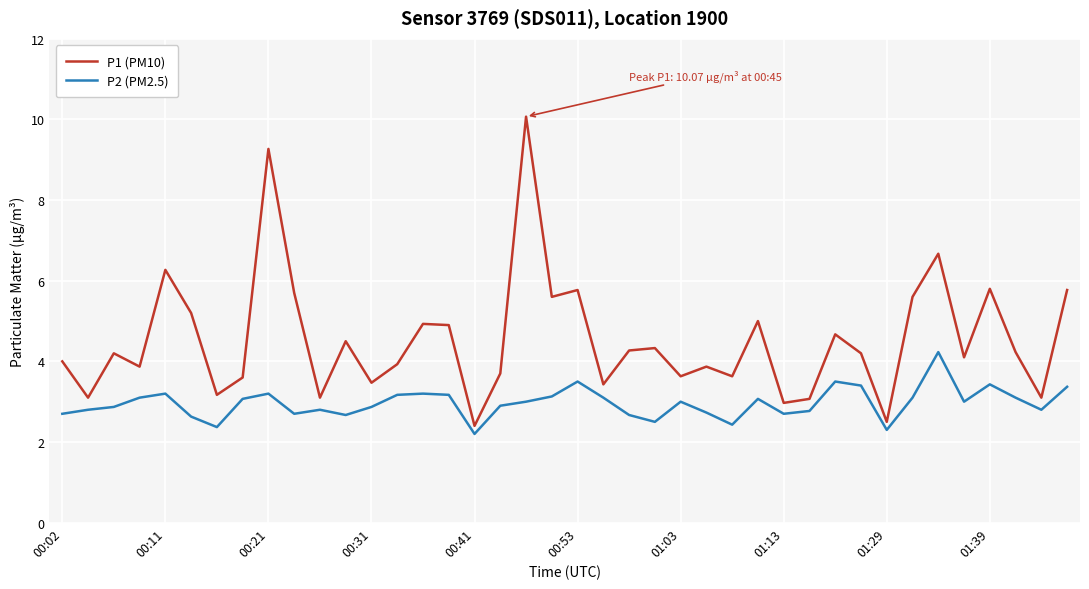

Does the chart display data point markers on the line(s)?

No